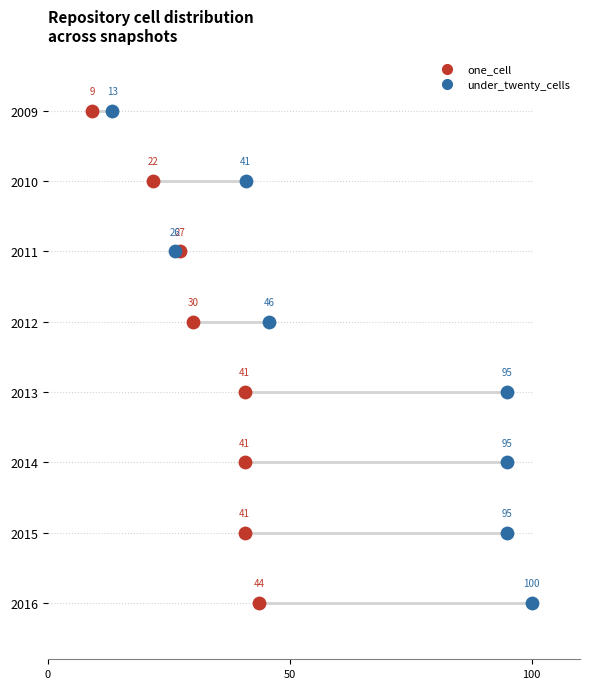

Is the value of one_cell at 7 greater than the value of under_twenty_cells at 0?

Yes